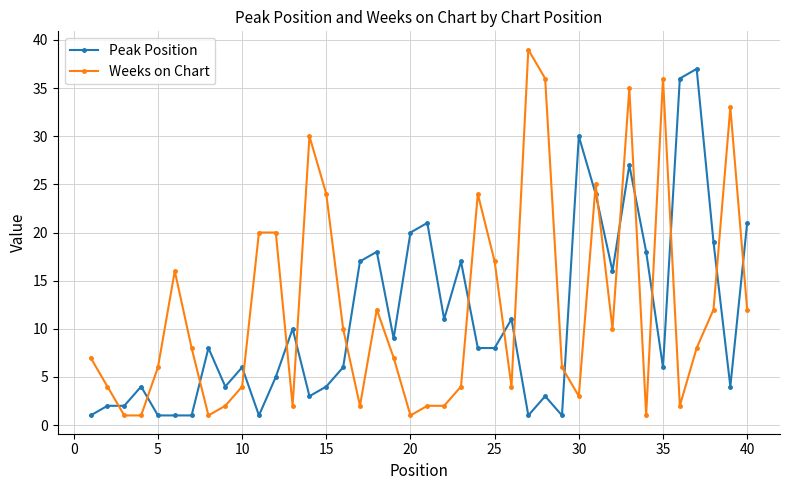

How many times do Weeks on Chart and Peak Position cross each other?

19